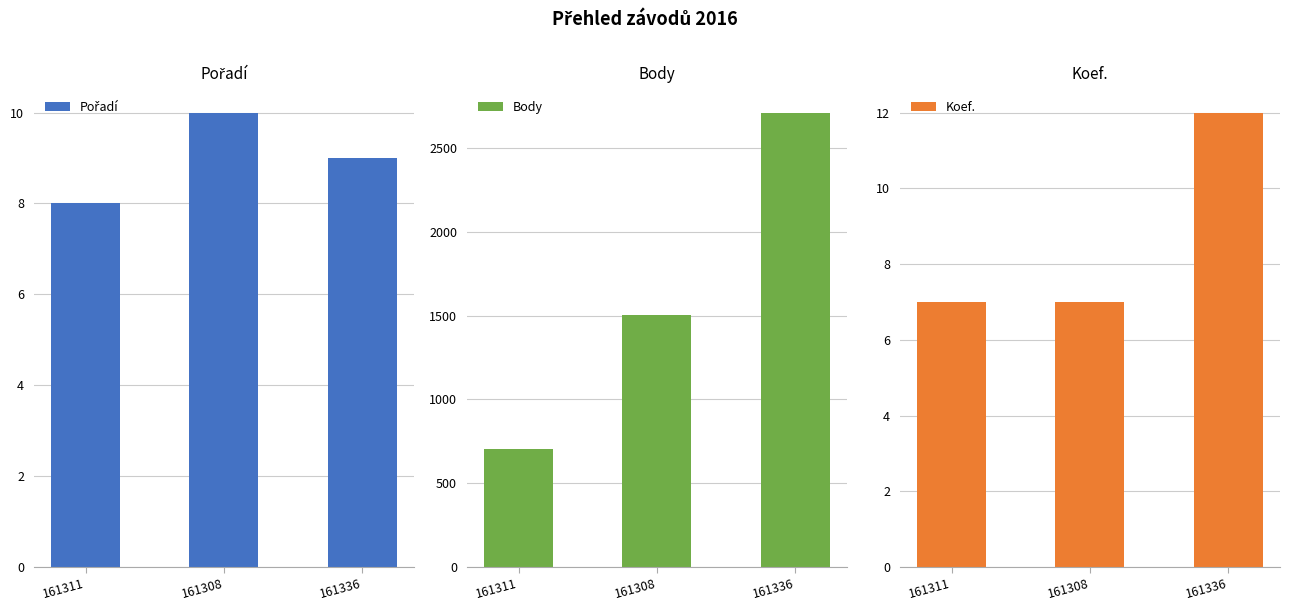

What is the total value across all series at 161311?

722